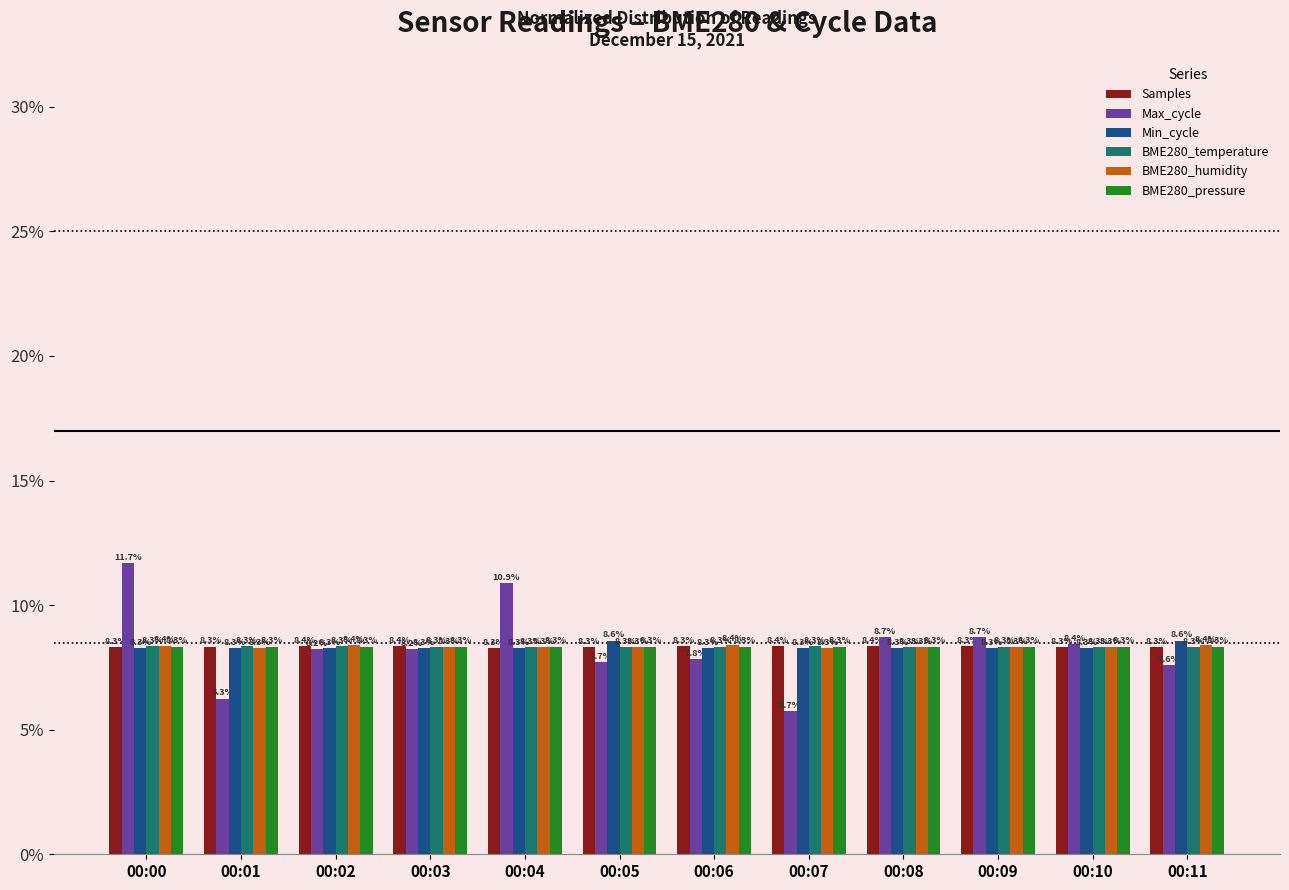

At which category is the sum across all series the highest?

00:00